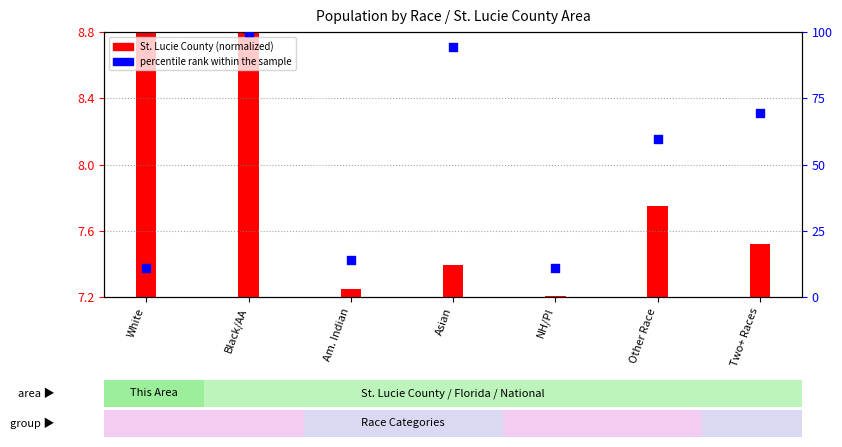

Which has a higher value, Other Race or Am. Indian?

Other Race